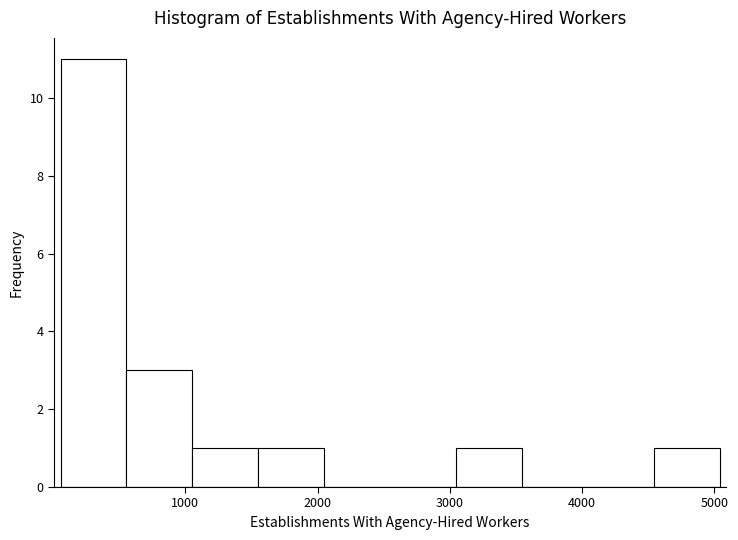

Over which range of the x-axis is the bar tallest?

100 to 600